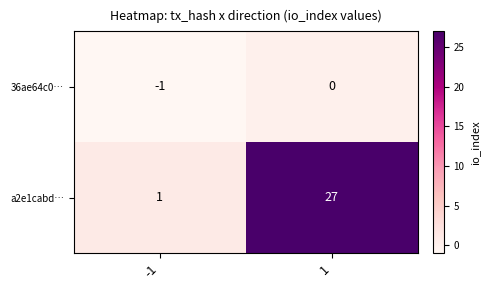

Between -1 and 1, which series saw the biggest shift?

a2e1cabd…